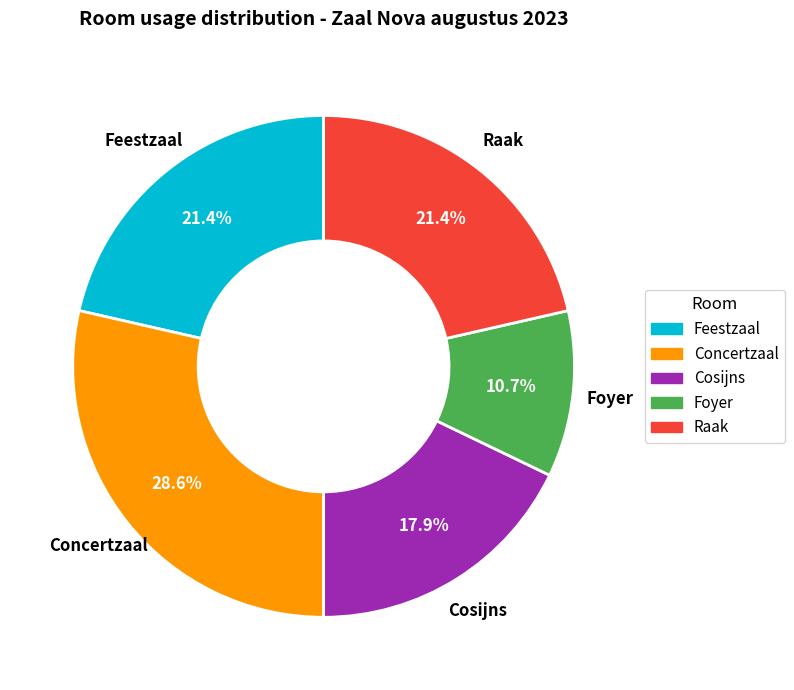

Is there a majority slice in this chart?

No